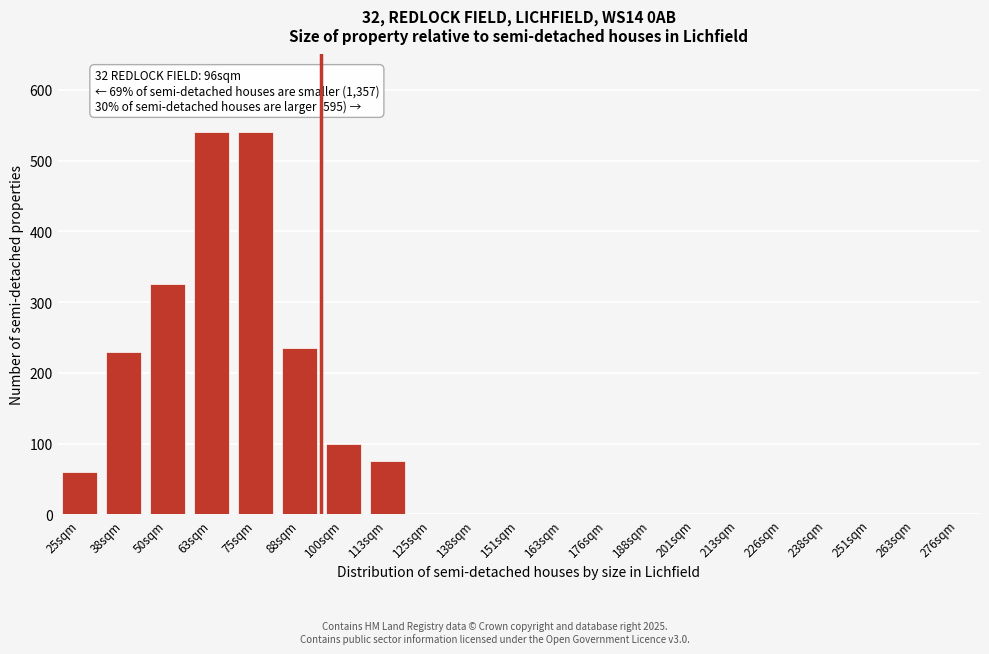

Reading right to left, transcribe all the data shown in this chart.

276sqm=0	263sqm=0	251sqm=0	238sqm=0	226sqm=0	213sqm=0	201sqm=0	188sqm=0	176sqm=0	163sqm=0	151sqm=0	138sqm=0	125sqm=0	113sqm=75	100sqm=100	88sqm=235	75sqm=540	63sqm=540	50sqm=325	38sqm=230	25sqm=60